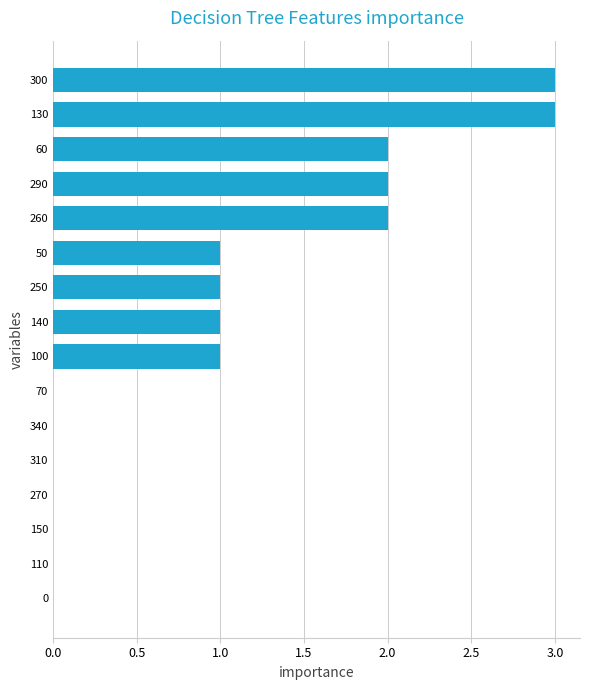

What is the greatest value displayed?

3